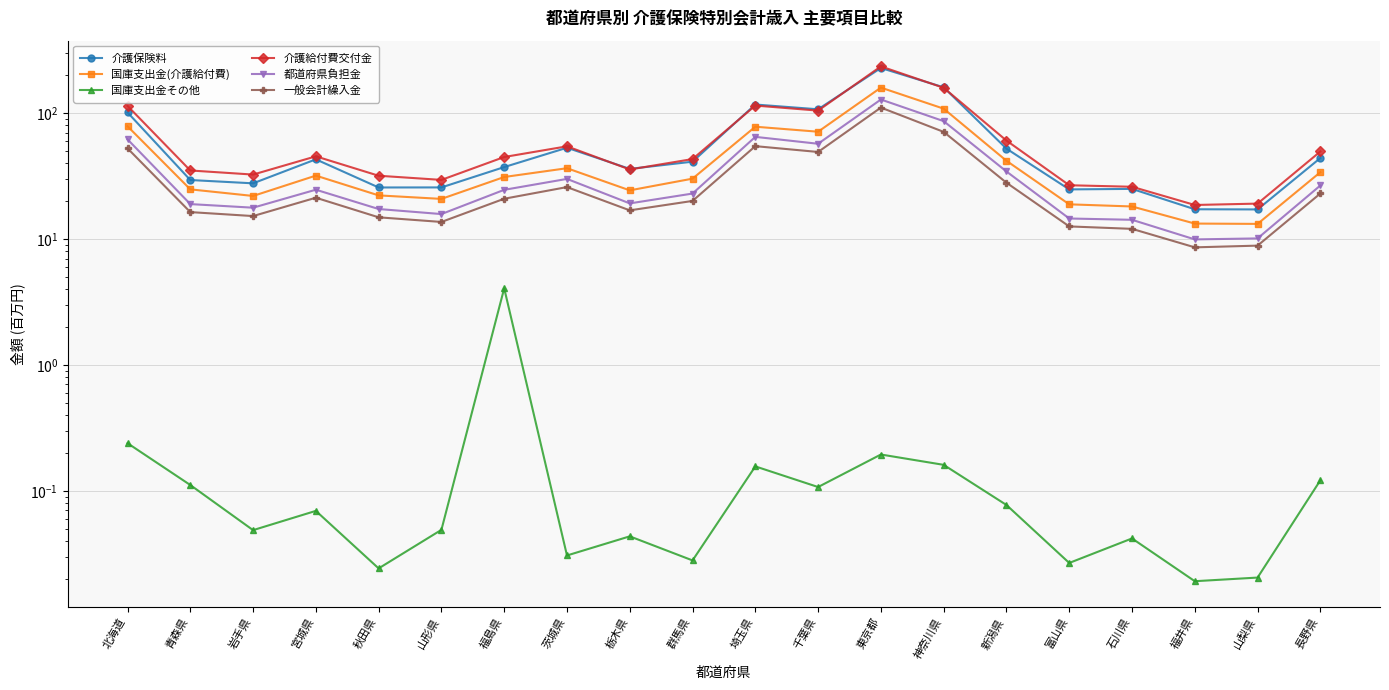

Which category has the lowest value across all series?

福井県